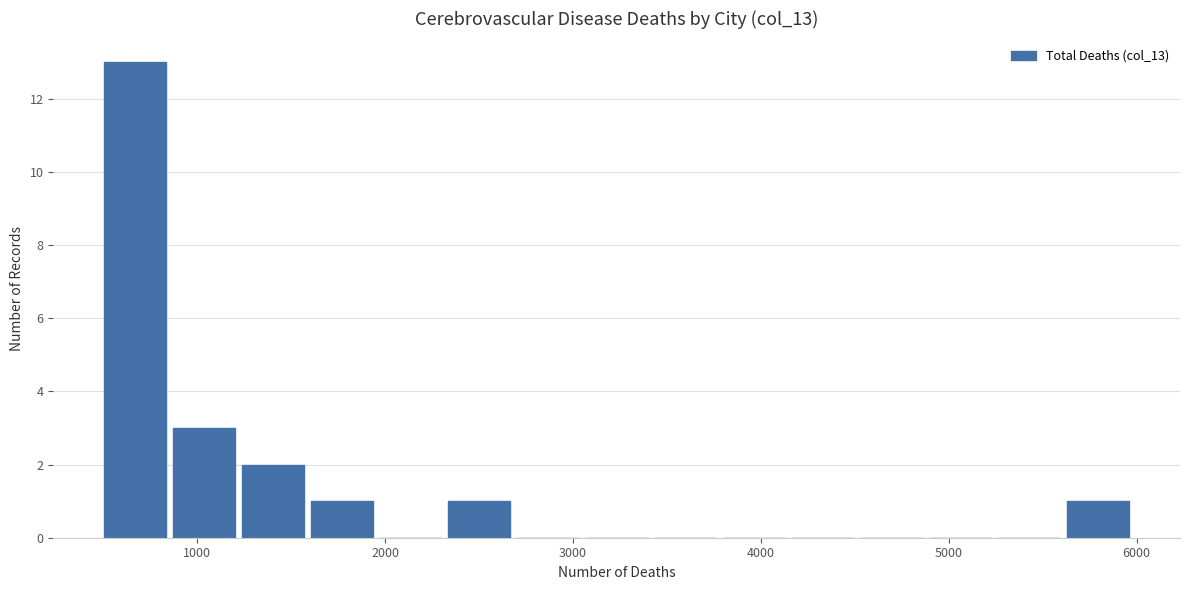

Read against the x-axis, roughly where is the centre of the tallest bar?

700